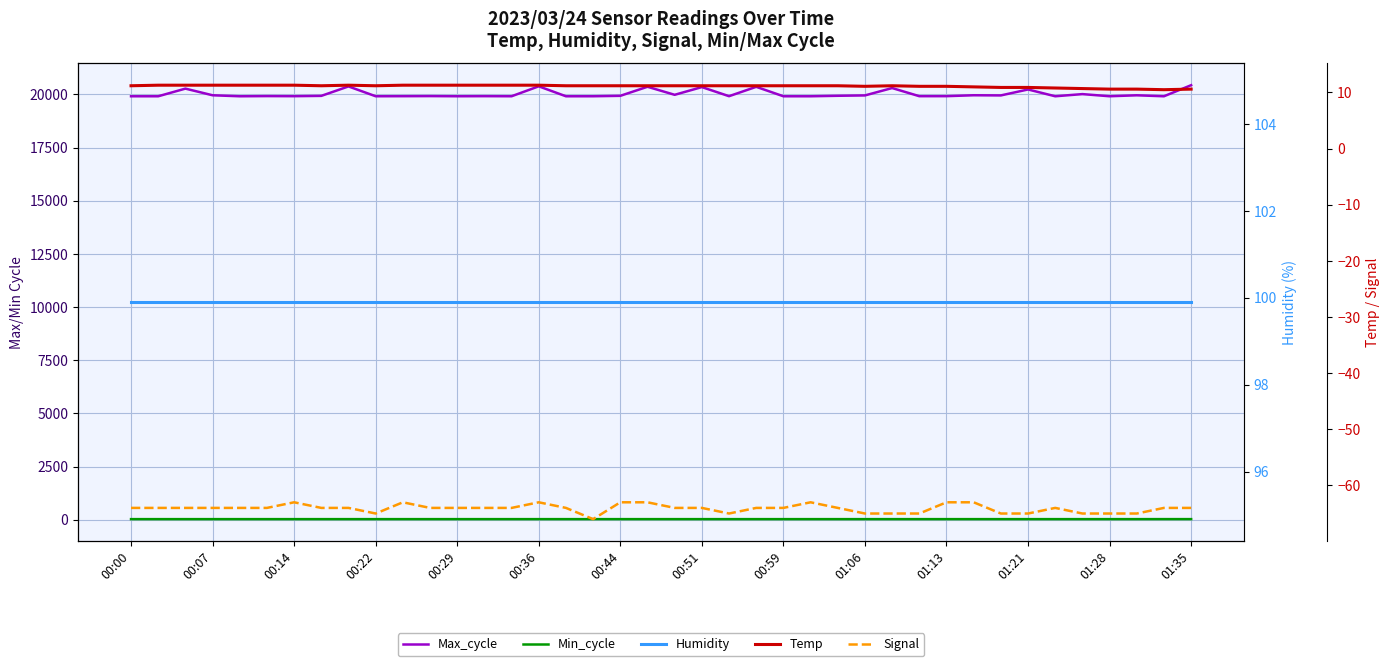

Which series changed the most between 14 and 28?

Max_cycle